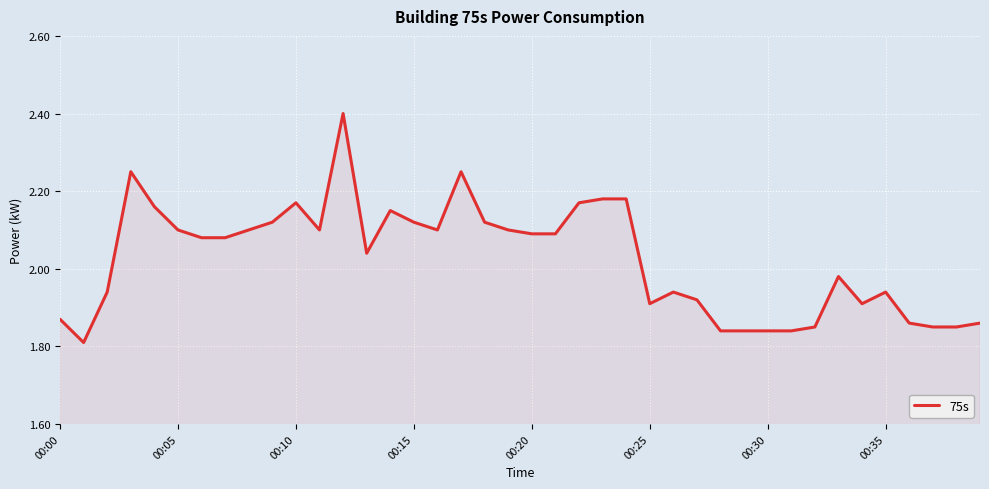

What is the greatest value displayed?

2.4